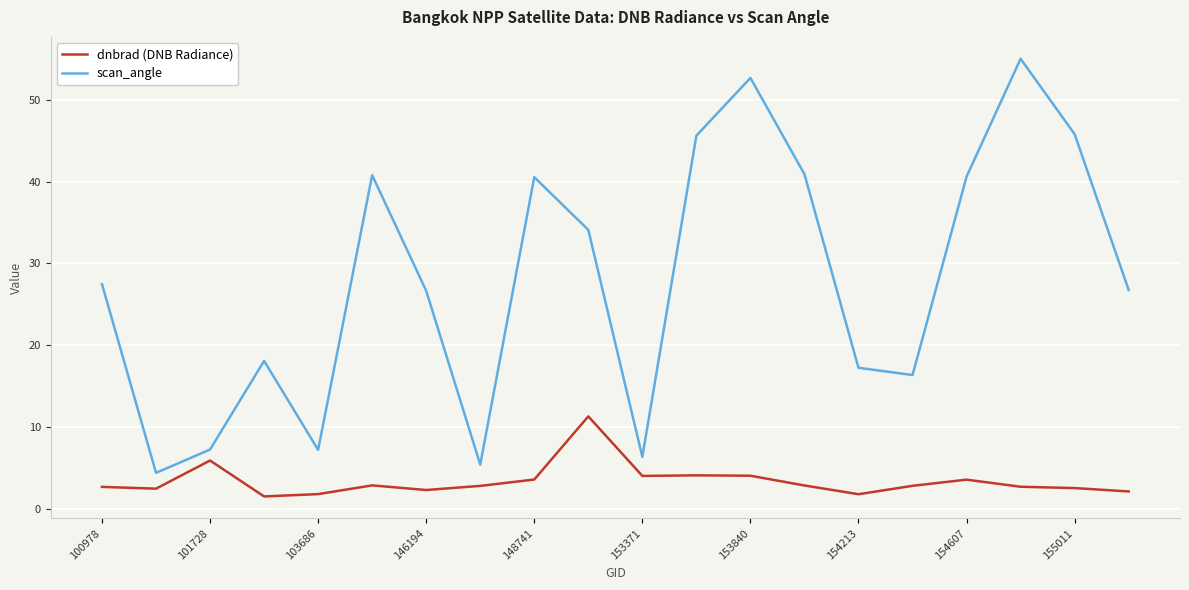

True or false: dnbrad (DNB Radiance) and scan_angle cross at least once.

False